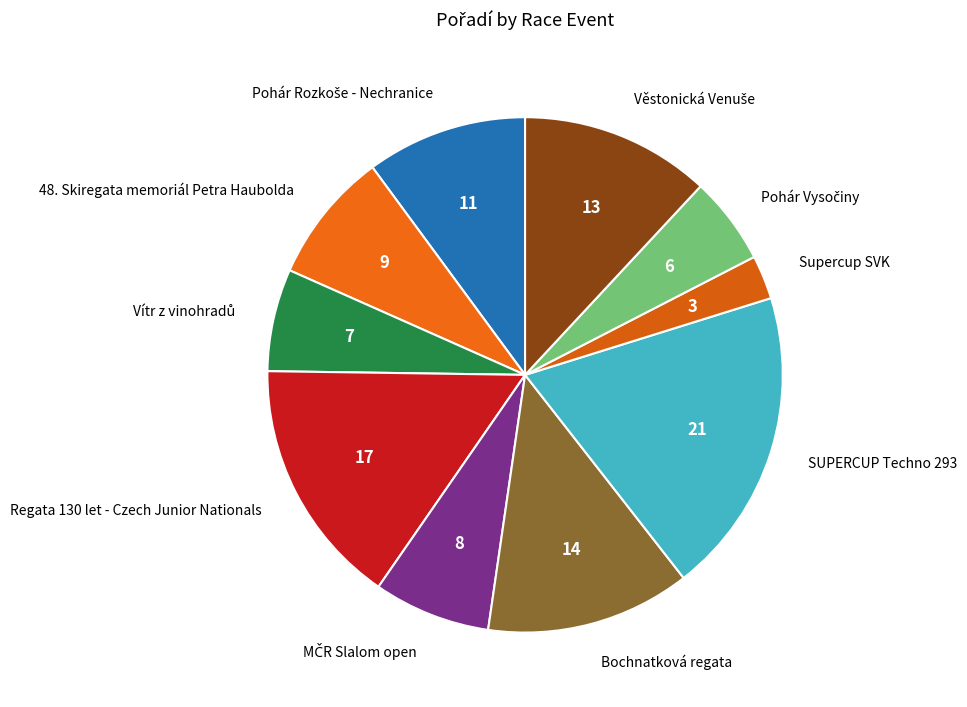

Is the sum of Regata 130 let - Czech Junior Nationals and 48. Skiregata memoriál Petra Haubolda greater than half?

No